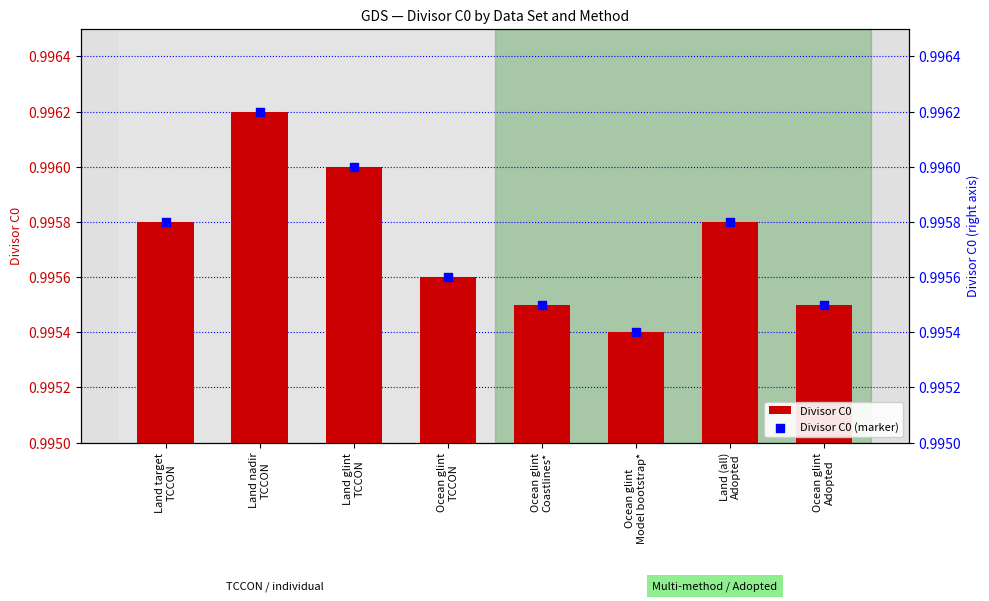

Which series has the largest total across all categories?

Divisor C0